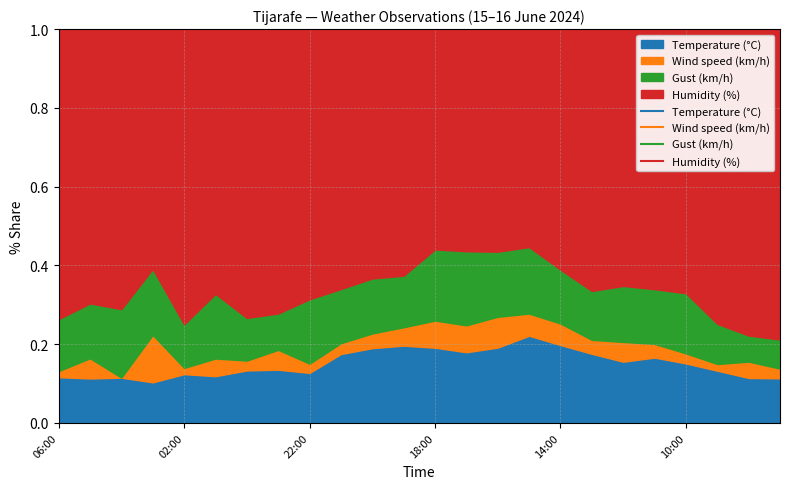

Where does the Temperature (°C) series first go above 17?

21:00